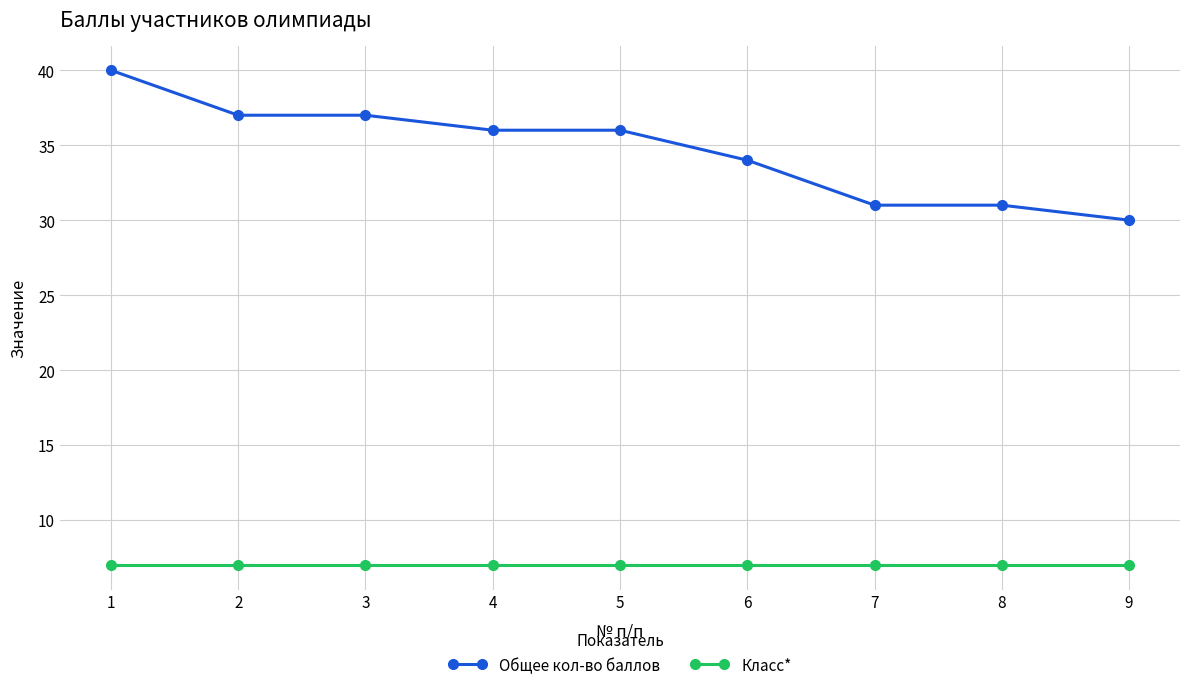

Is this an area chart (filled region under the line)?

No